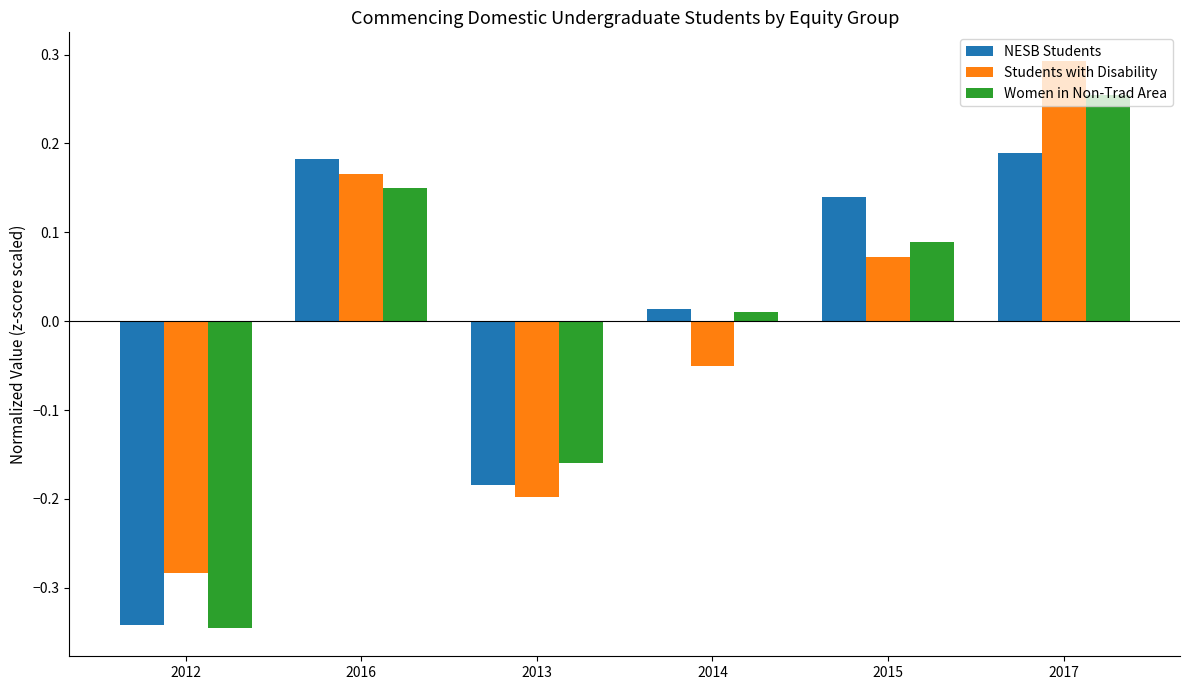

At 2013, list the series in order from largest to smallest.

Women in Non-Trad Area, NESB Students, Students with Disability